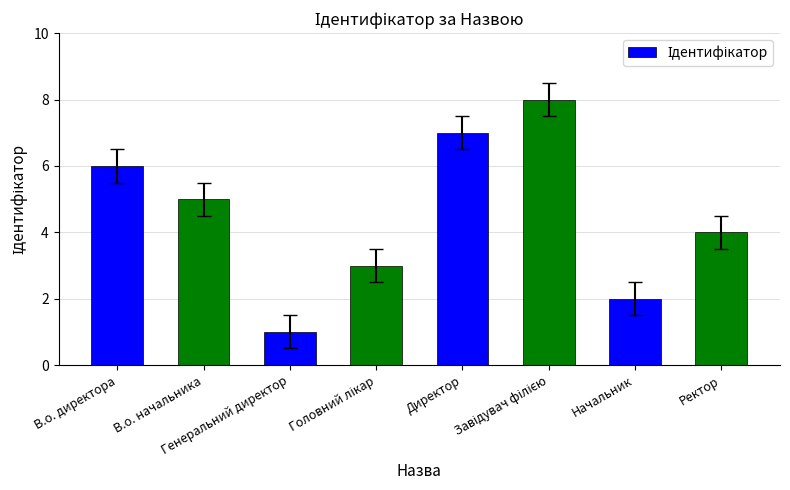

What is the sum of all values?

36